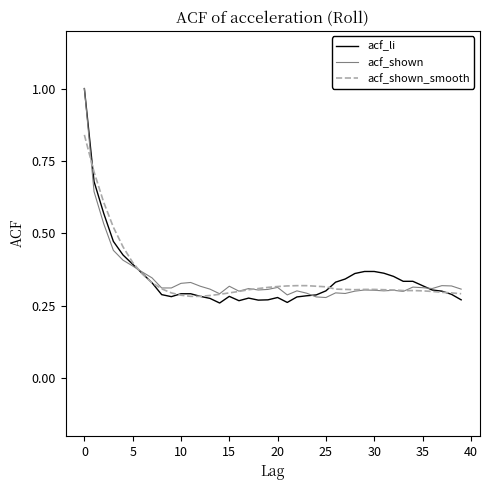

What is the maximum value shown in the chart?

1.0